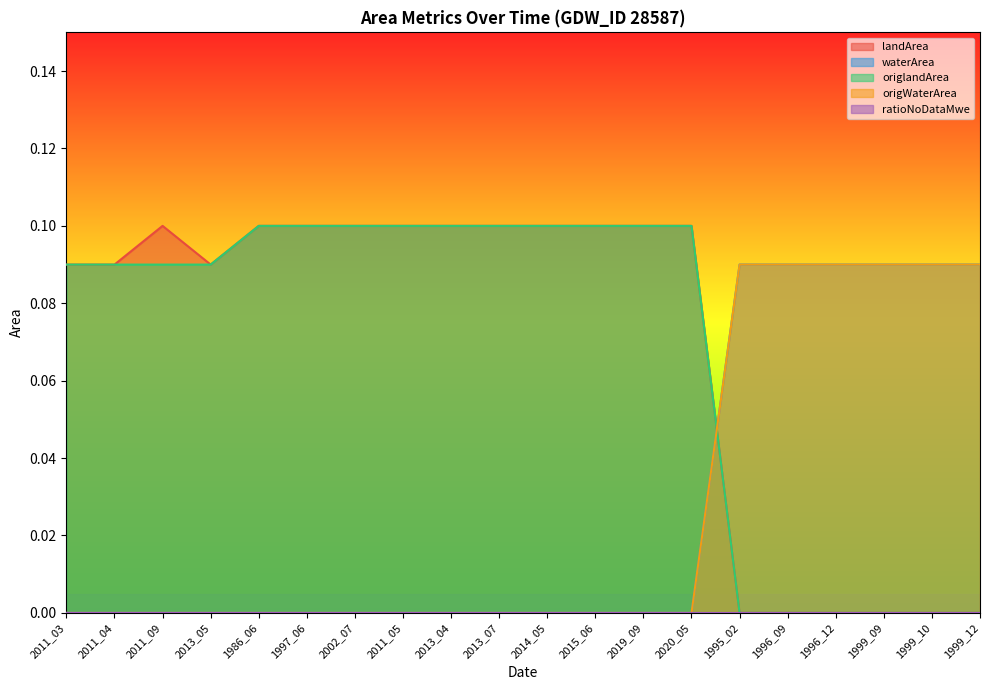

Which series has the largest range (max minus min)?

landArea